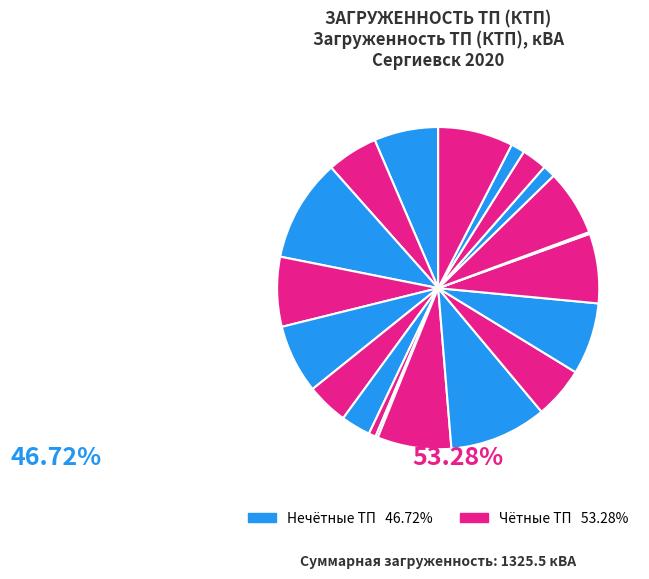

How many segments does this pie chart have?

20